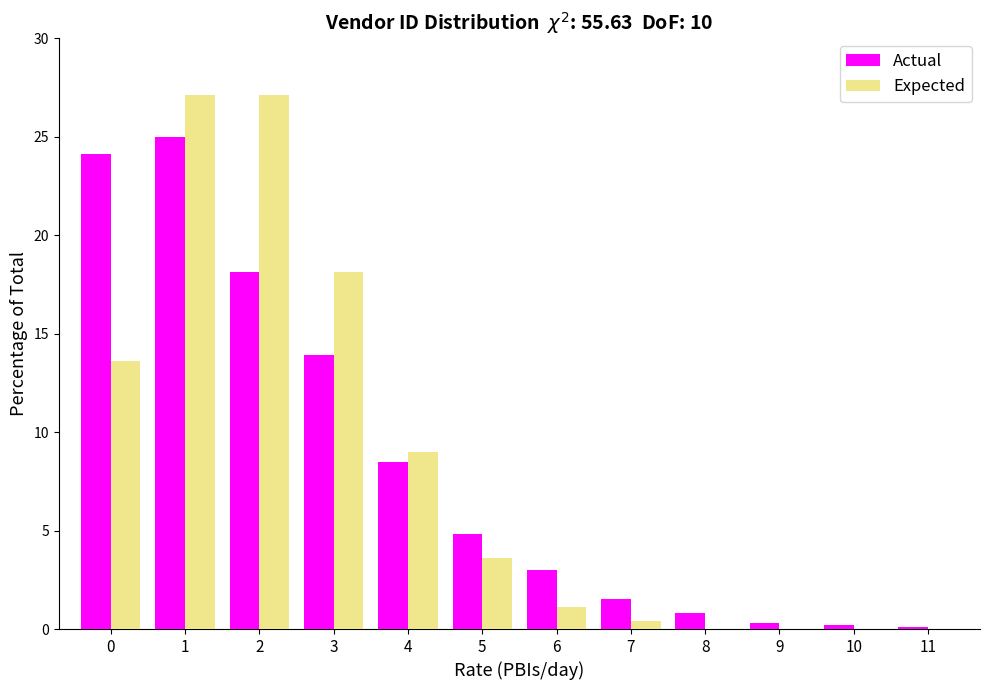

The value of Expected at 2 is 45.3. True or false?

False